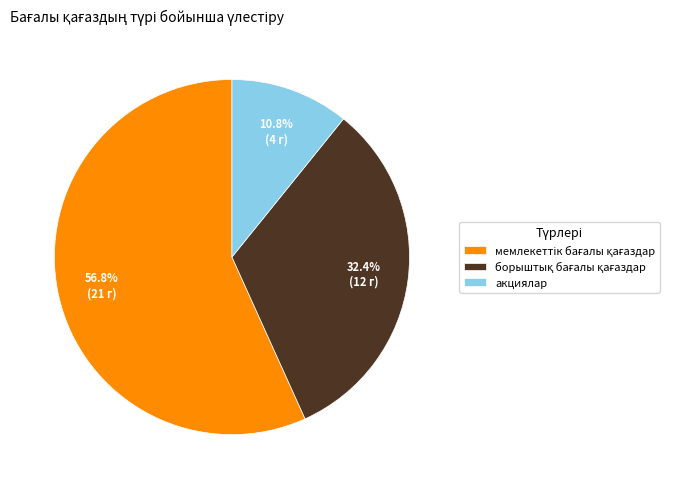

Does any single category account for the majority?

Yes